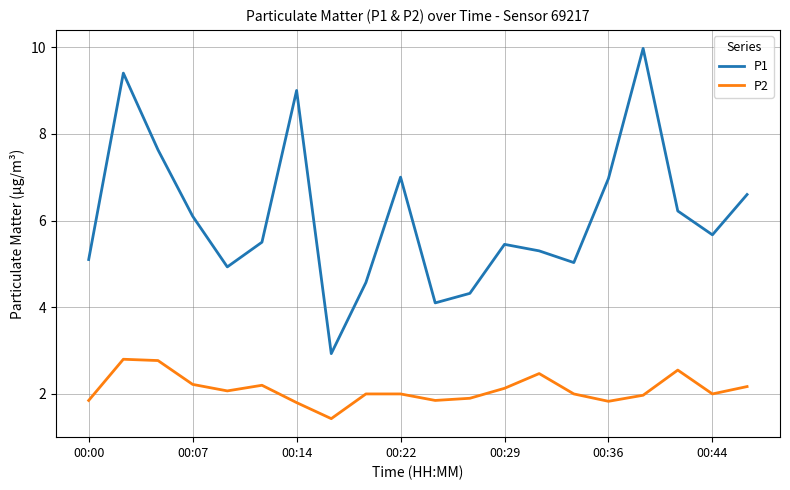

What is the difference between the maximum and minimum values in the P2 series?

1.4